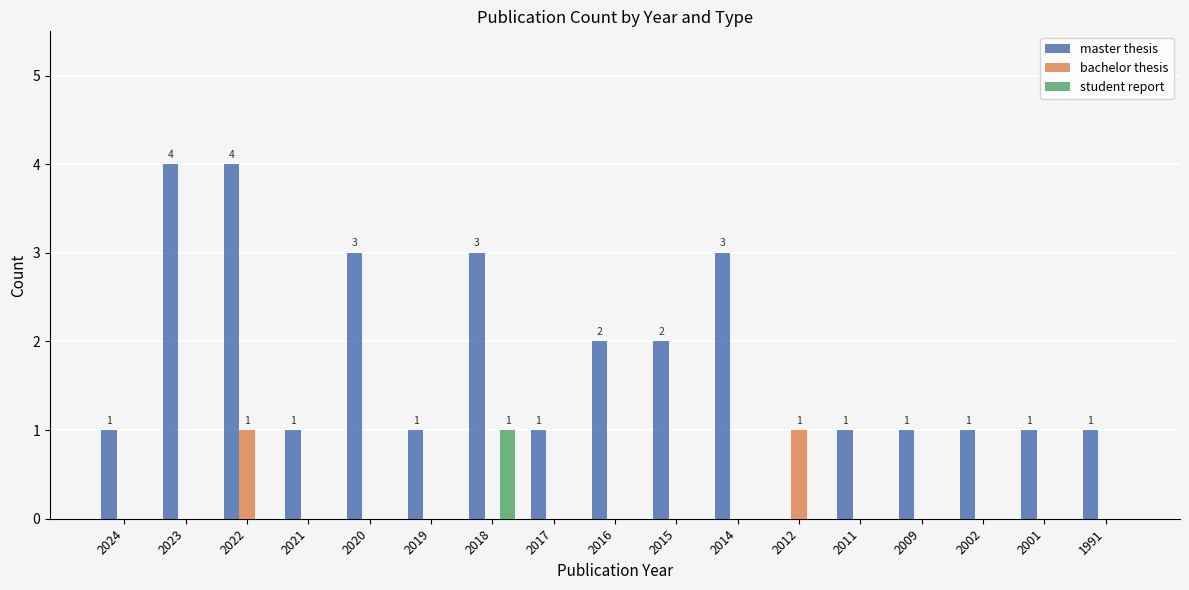

Is the value of student report at 2019 greater than the value of master thesis at 2001?

No